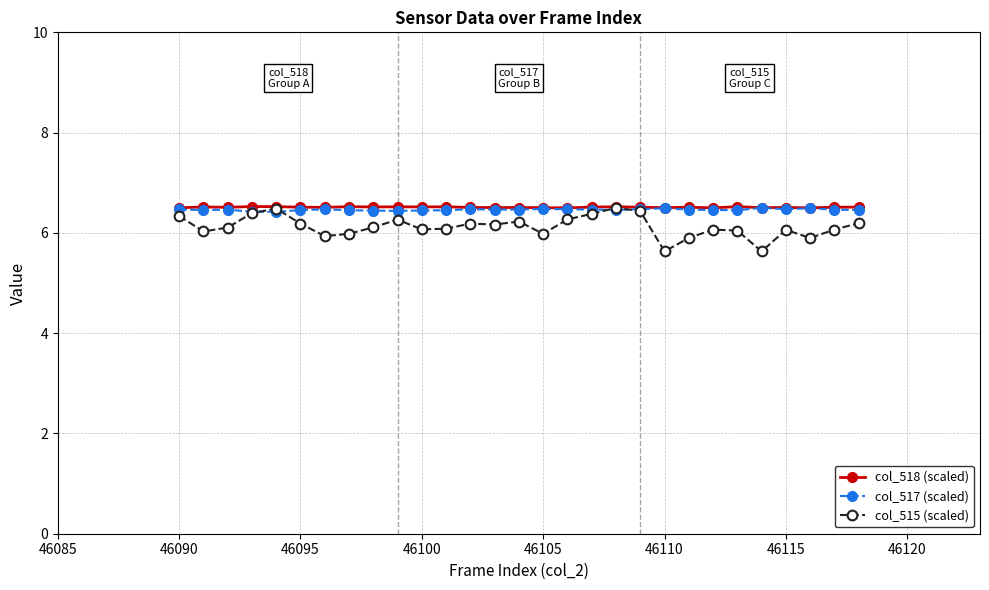

What is the maximum value shown in the chart?

6.5